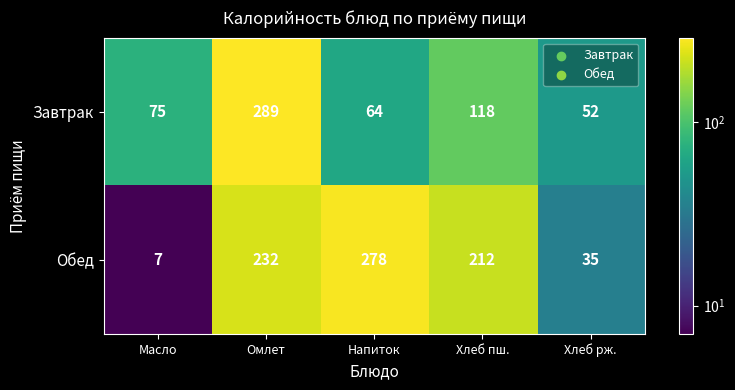

What is the total value across all series at Хлеб пш.?

330